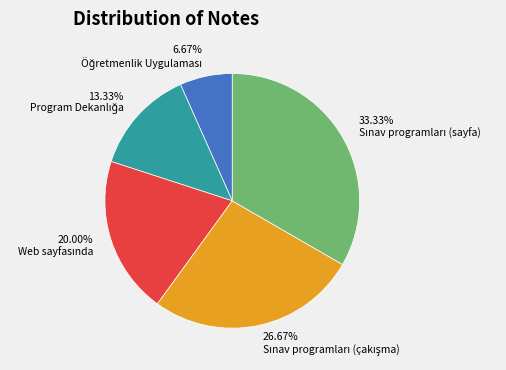

How many segments does this pie chart have?

5